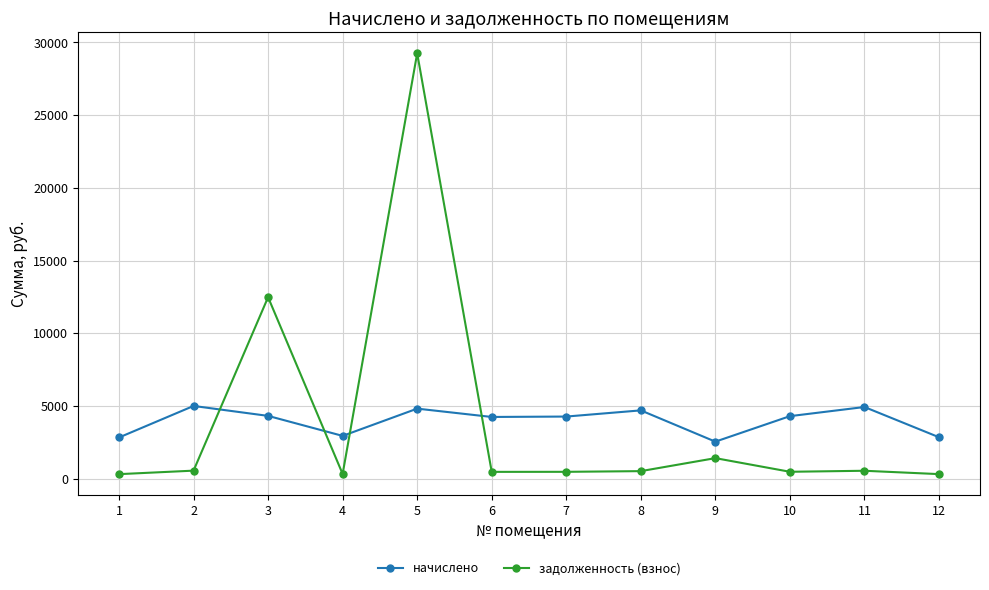

Where do начислено and задолженность (взнос) first cross each other?

2 and 3